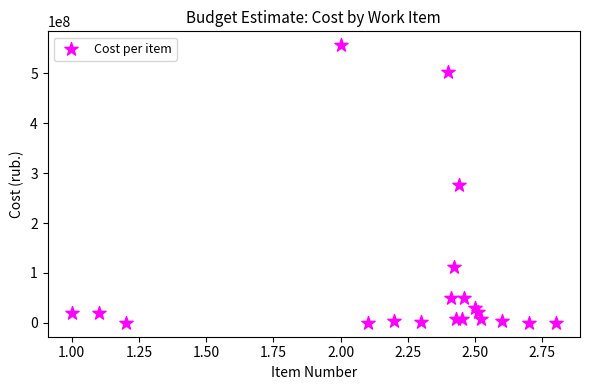

What is the range of Y values (max minus min)?

556610780.7